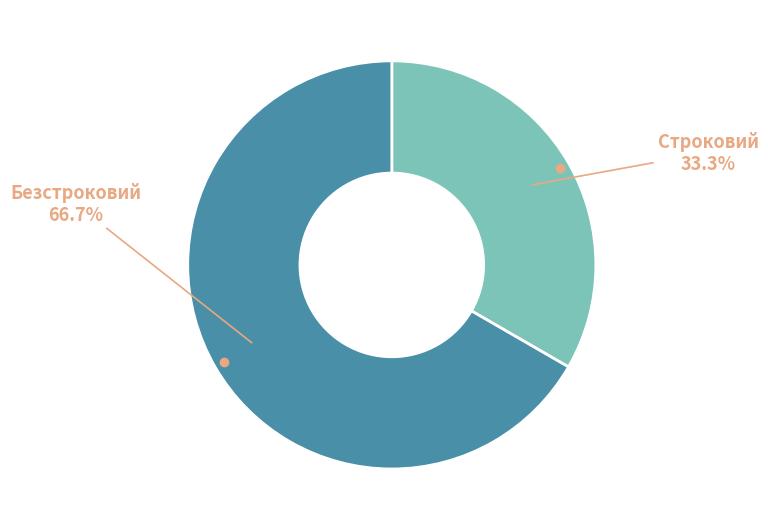

Is there a majority slice in this chart?

Yes